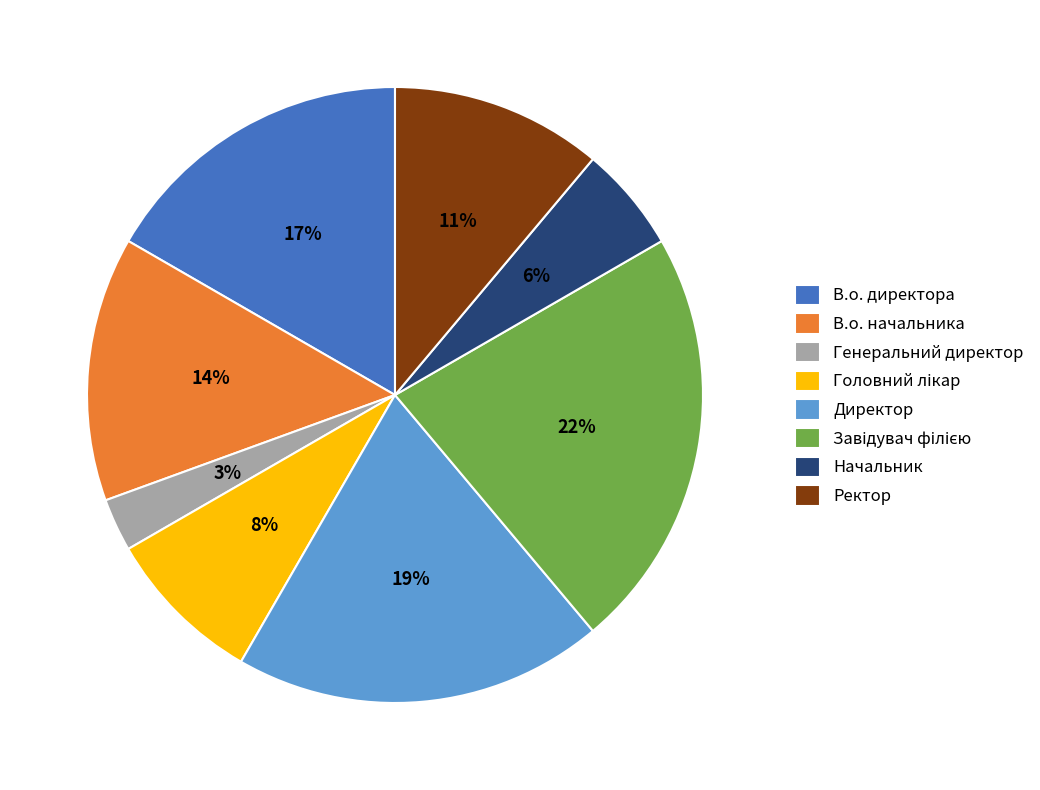

What percentage is the Начальник slice, to the nearest percent?

6%